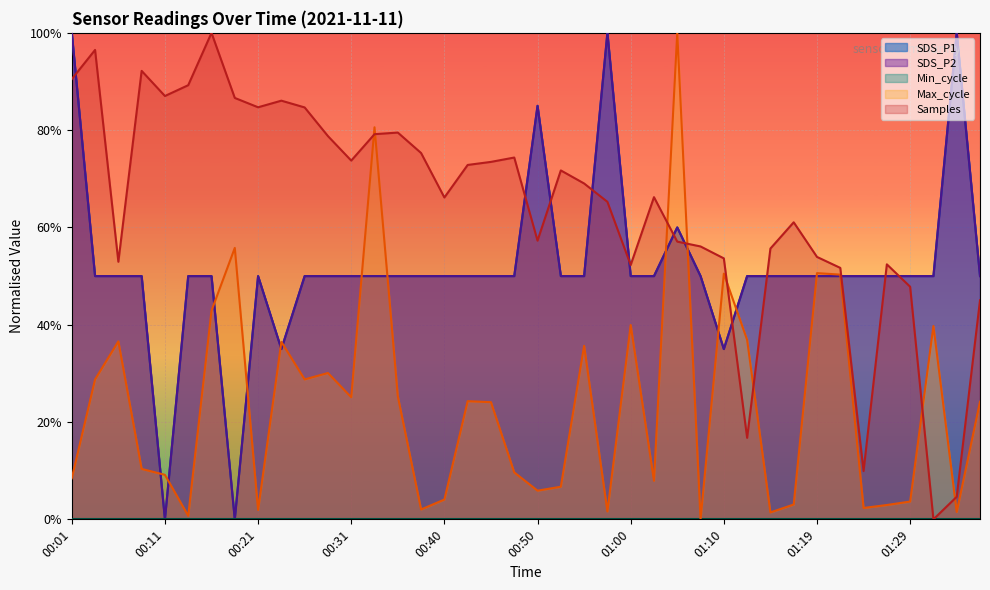

At which label is SDS_P2 closest to 0?

00:11